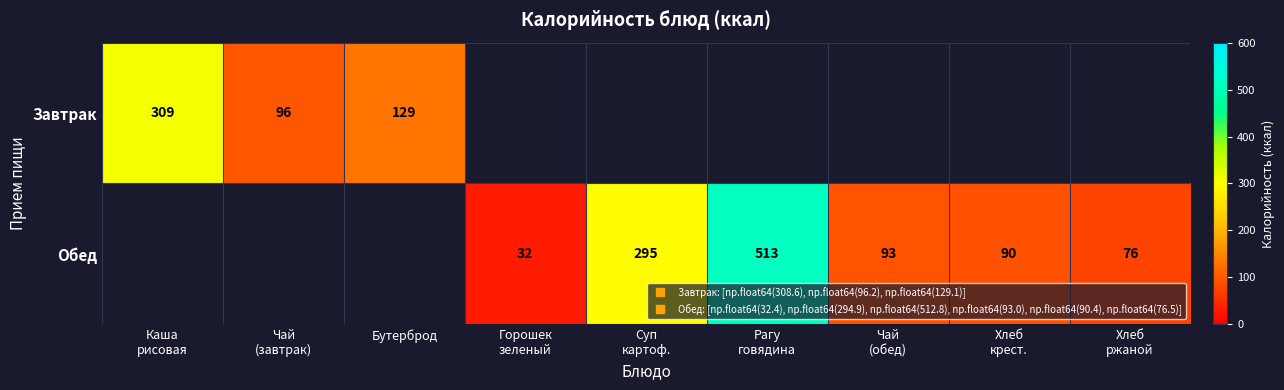

Which has a higher value, Чай
(завтрак) or Каша
рисовая?

Каша
рисовая